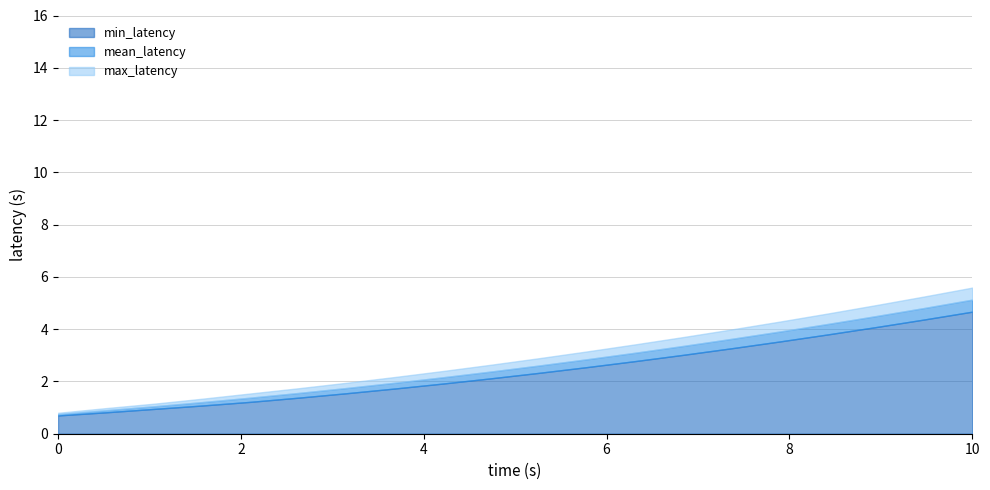

Reading left to right, list all the values displayed in this chart.

min_latency: 0=0.7	1=0.8	2=0.9	3=1.1	4=1.2	5=1.4	6=1.6	7=1.7	8=1.9	9=2.1	10=2.3	11=2.5	12=2.8	13=3.0	14=3.3	15=3.5	16=3.8	17=4.1	18=4.4	19=4.7
mean_latency: 0=0.8	1=0.9	2=1.1	3=1.2	4=1.4	5=1.6	6=1.8	7=1.9	8=2.2	9=2.4	10=2.6	11=2.9	12=3.1	13=3.4	14=3.6	15=3.9	16=4.2	17=4.5	18=4.8	19=5.1
max_latency: 0=0.8	1=1.0	2=1.1	3=1.3	4=1.5	5=1.7	6=1.9	7=2.2	8=2.4	9=2.6	10=2.9	11=3.1	12=3.4	13=3.7	14=4.0	15=4.3	16=4.6	17=4.9	18=5.2	19=5.6